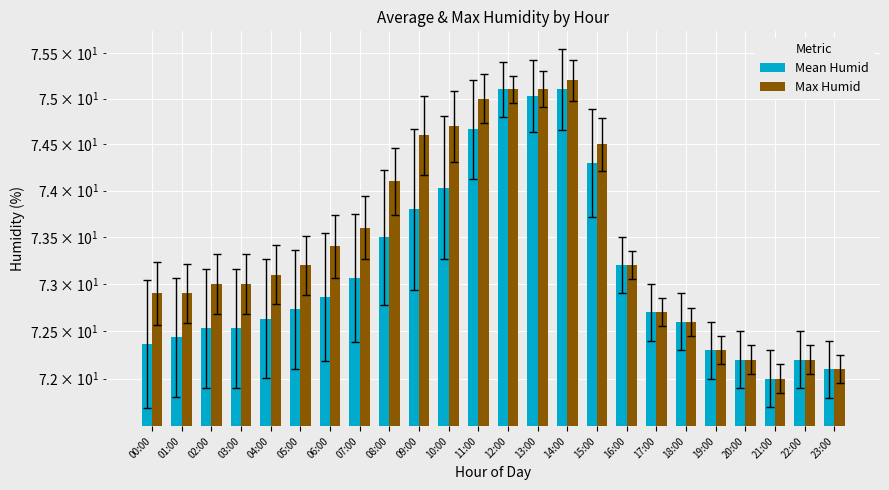

The value of Max Humid at 22:00 is 27.8. True or false?

False